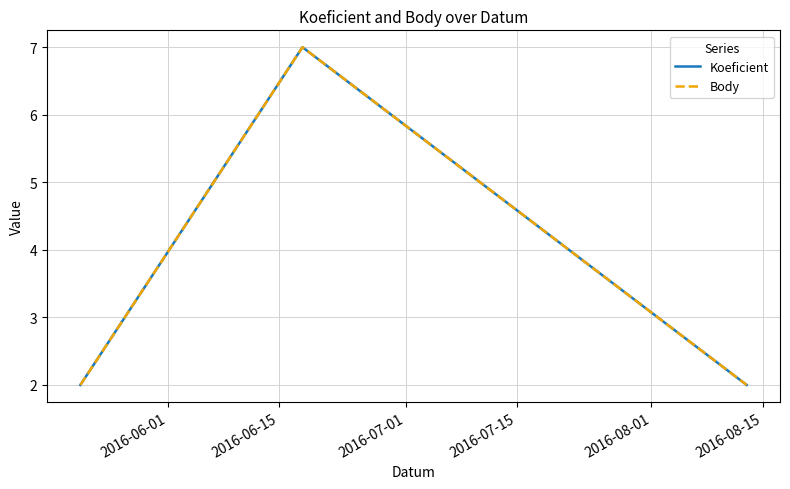

Which series has the widest spread of values?

Koeficient